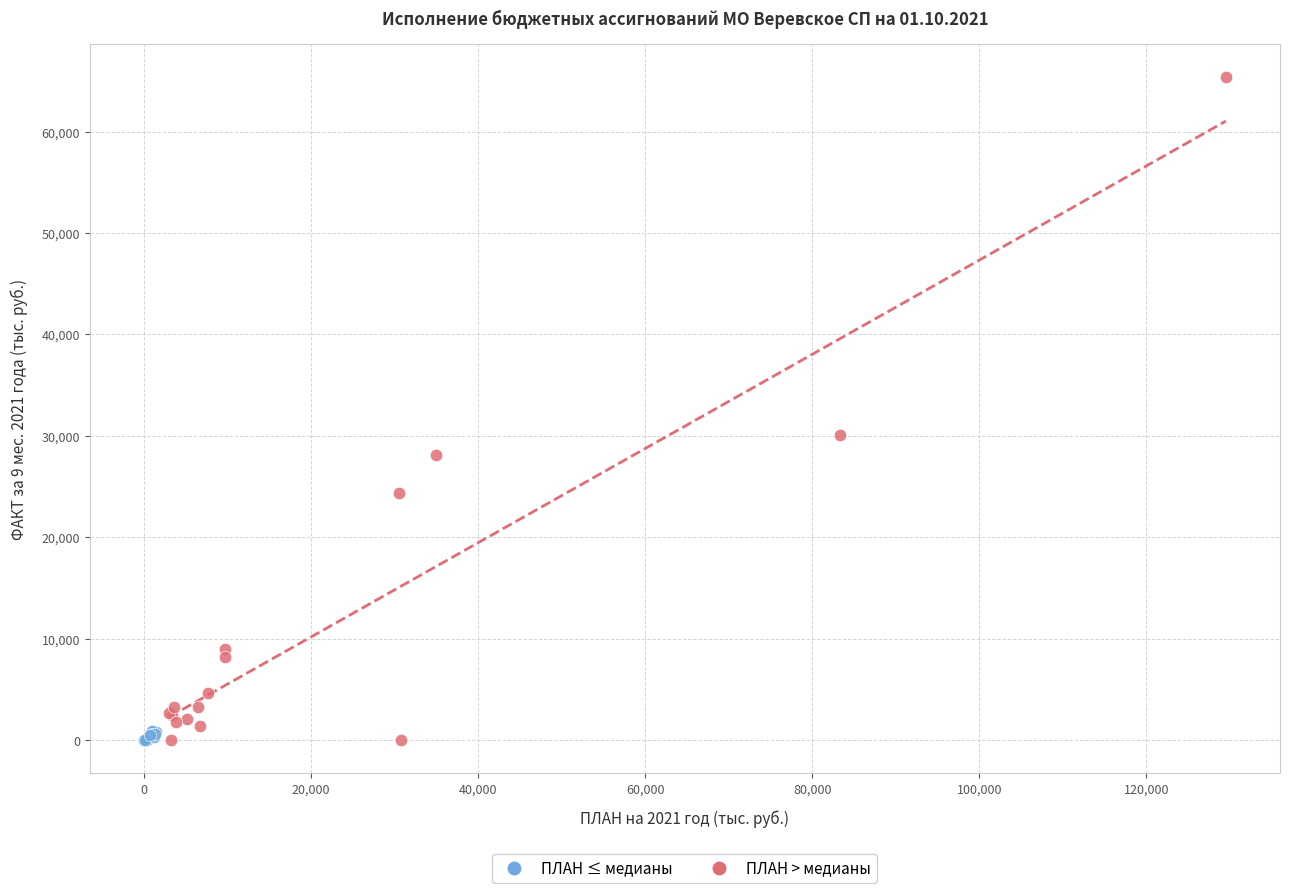

Which series has the widest spread of Y values?

ПЛАН > медианы